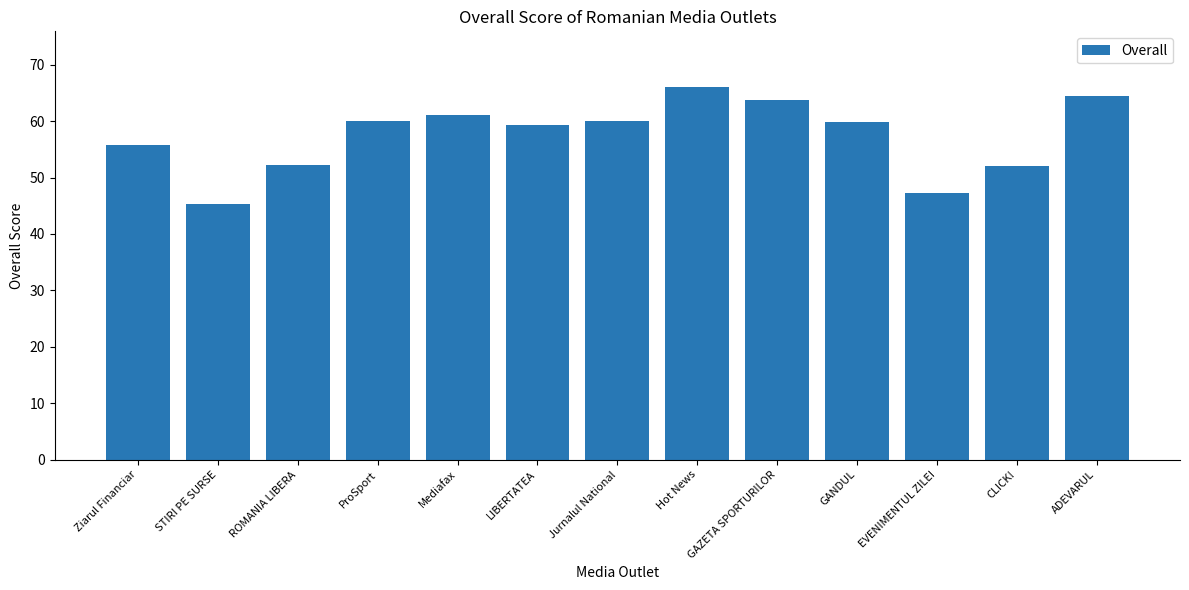

What is the maximum value shown in the chart?

66.0